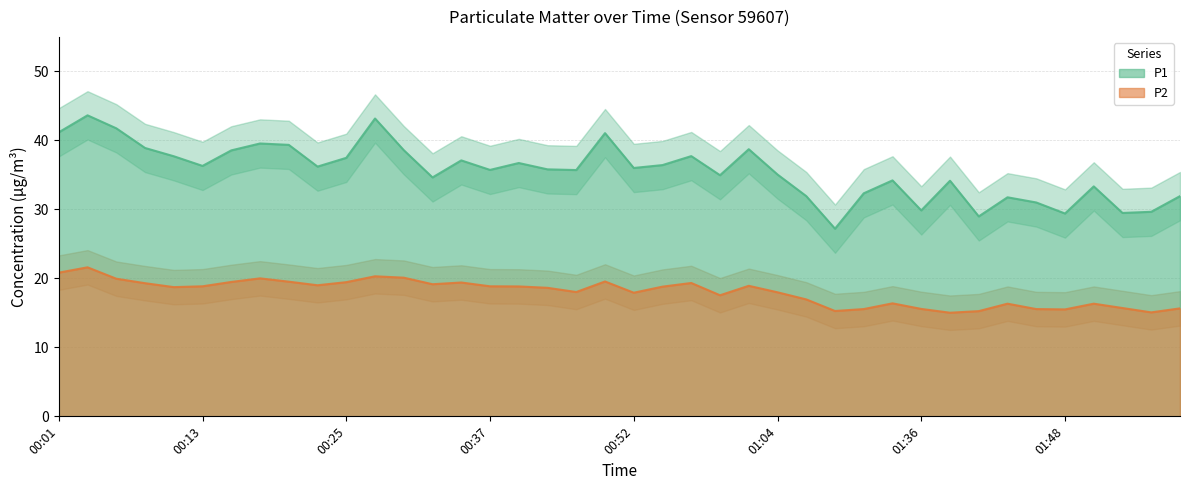

What value does the P2 series have at 00:42?

18.6